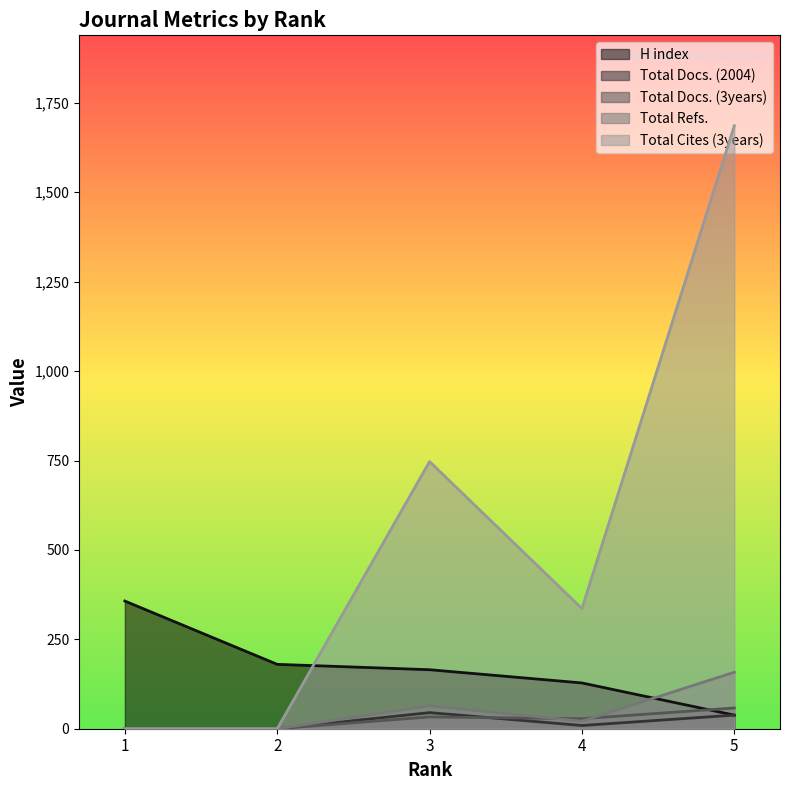

True or false: Total Docs. (3years) has a value of 23 at 1.

False